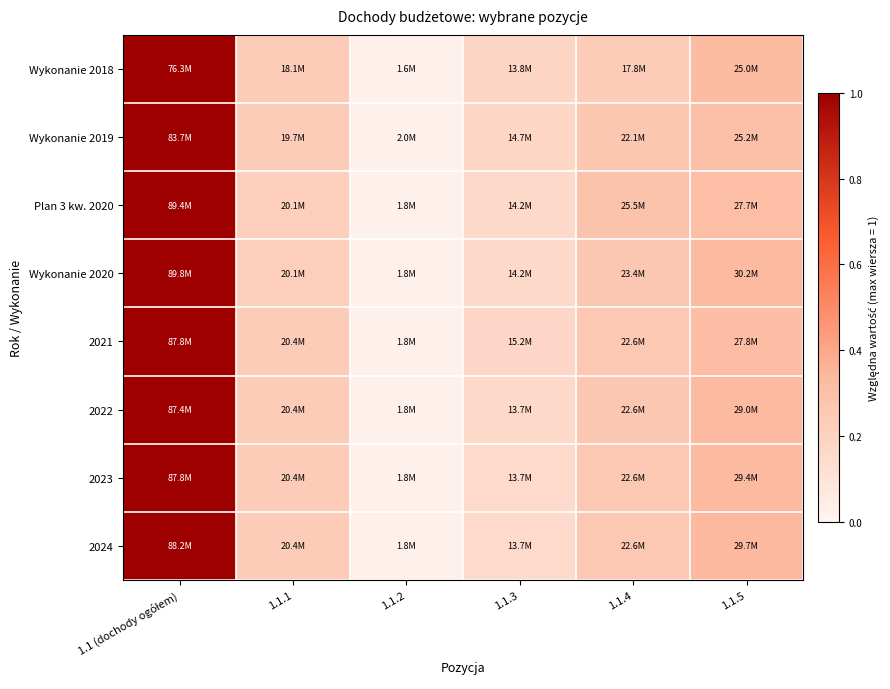

At which category is the sum across all series the highest?

1.1 (dochody ogółem)